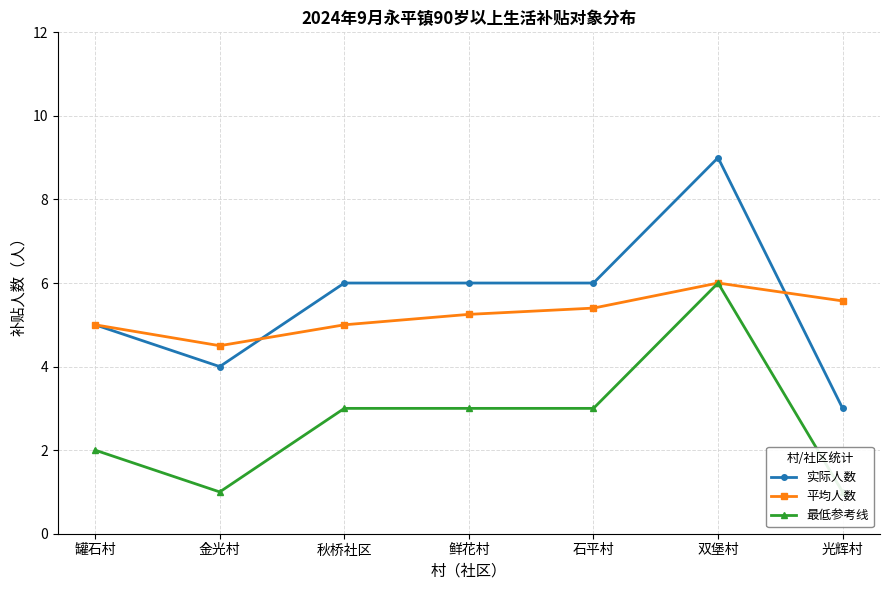

At which label does 实际人数 first exceed 6?

双堡村